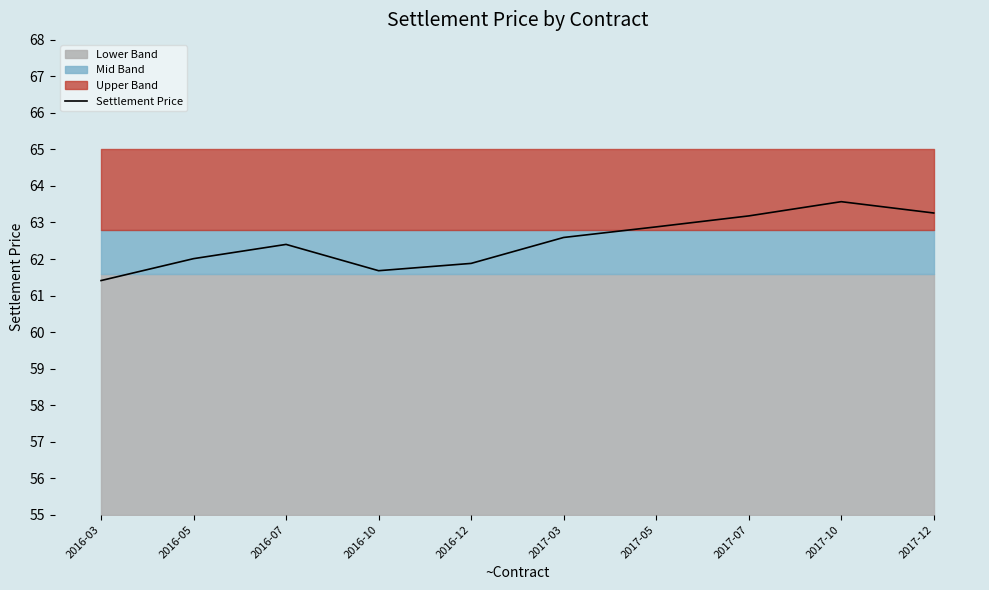

Approximately how many times larger is the value at 2016-12 compared to 2016-07?

1.0